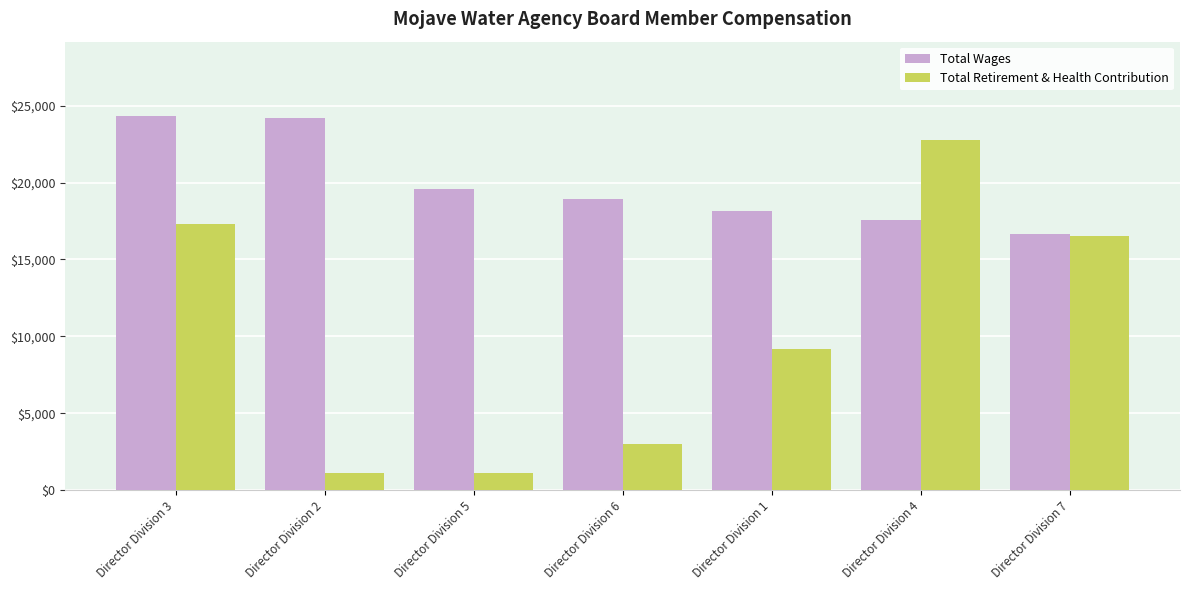

Which series has the largest total across all categories?

Total Wages